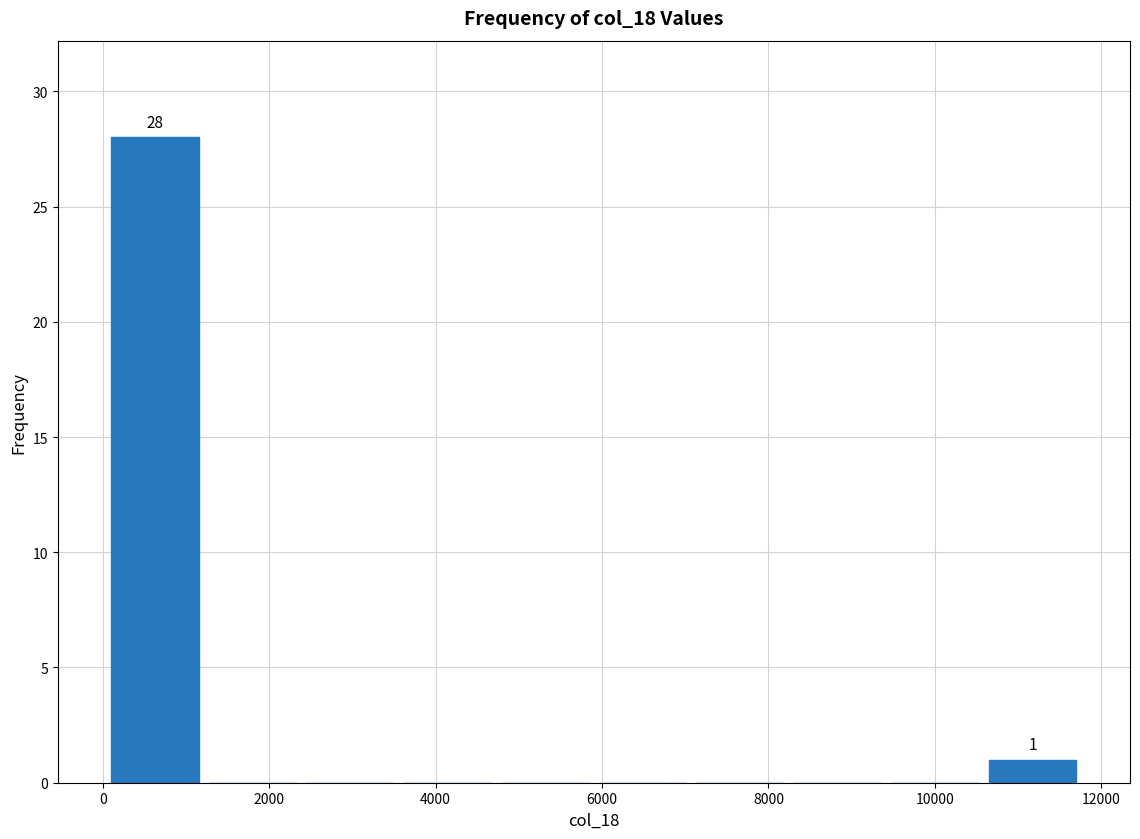

Over which range of the x-axis is the bar tallest?

0 to 1200